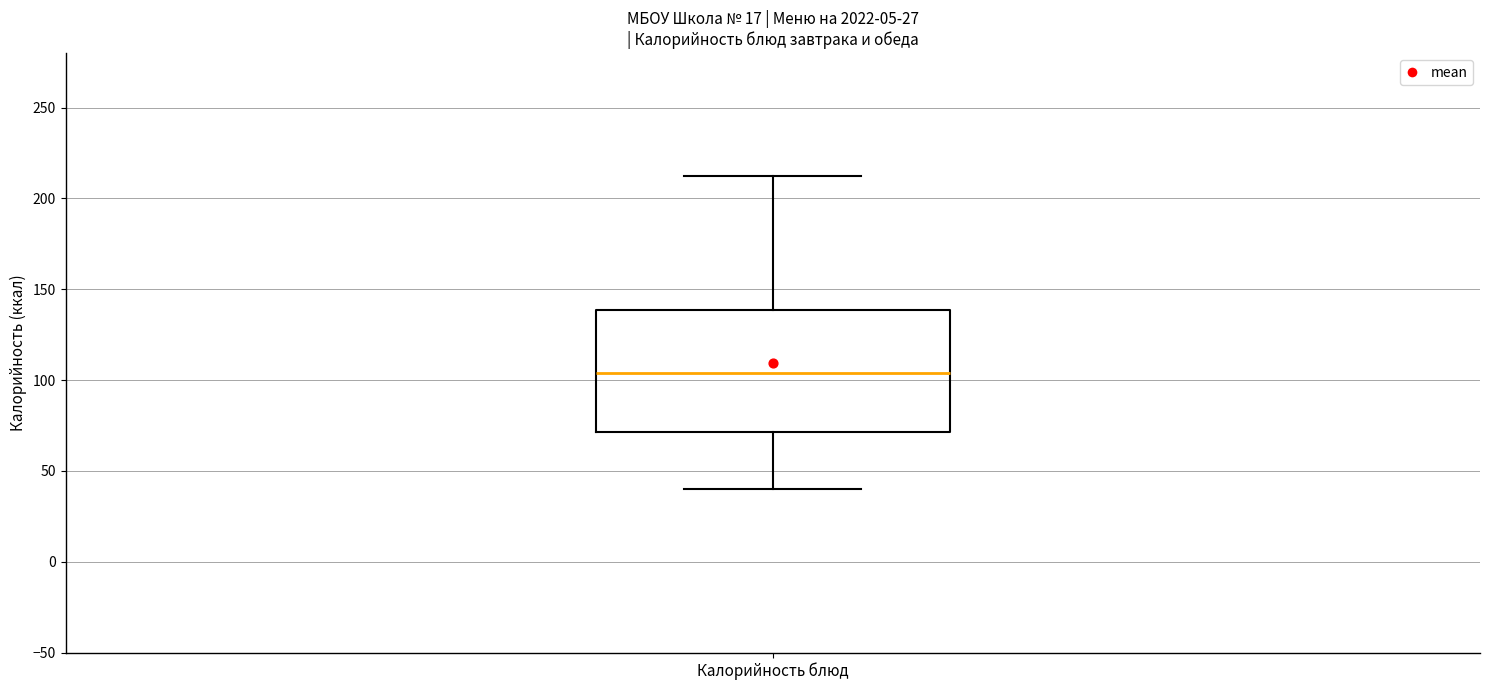

Transcribe this box plot: give where the median line is, the range the box spans, and where the two whiskers end, as read against the y-axis. The values are not printed on the chart, so give them approximately, as read against the axis.

median 105, box 70 to 140, whiskers 40 to 210